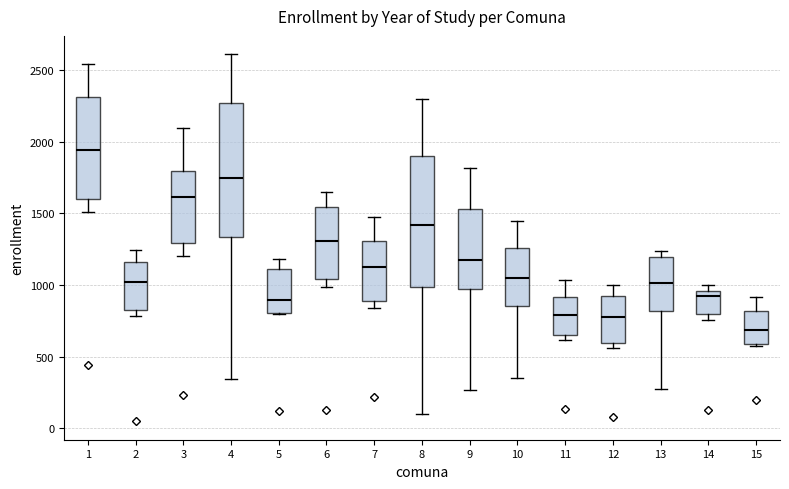

Reading left to right, read every box against the y-axis: the position of its median line, the range the box covers, and the ends of its whiskers. The values are not printed on the chart, so give them approximately, as read against the axis.

1: median 1950, box 1600 to 2300, whiskers 1500 to 2550
2: median 1000, box 800 to 1150, whiskers 800 (just below the box's lower edge) to 1250
3: median 1600, box 1300 to 1800, whiskers 1200 to 2100
4: median 1750, box 1350 to 2250, whiskers 350 to 2600
5: median 900, box 800 to 1100, whiskers 800 to 1200
6: median 1300, box 1050 to 1550, whiskers 1000 to 1650
7: median 1150, box 900 to 1300, whiskers 850 to 1500
8: median 1400, box 1000 to 1900, whiskers 100 to 2300
9: median 1200, box 950 to 1550, whiskers 250 to 1800
10: median 1050, box 850 to 1250, whiskers 350 to 1450
11: median 800, box 650 to 900, whiskers 600 to 1050
12: median 800, box 600 to 900, whiskers 550 to 1000
13: median 1000, box 800 to 1200, whiskers 300 to 1250
14: median 950 (just below the box's upper edge), box 800 to 950, whiskers 750 to 1000
15: median 700, box 600 to 800, whiskers 600 to 900